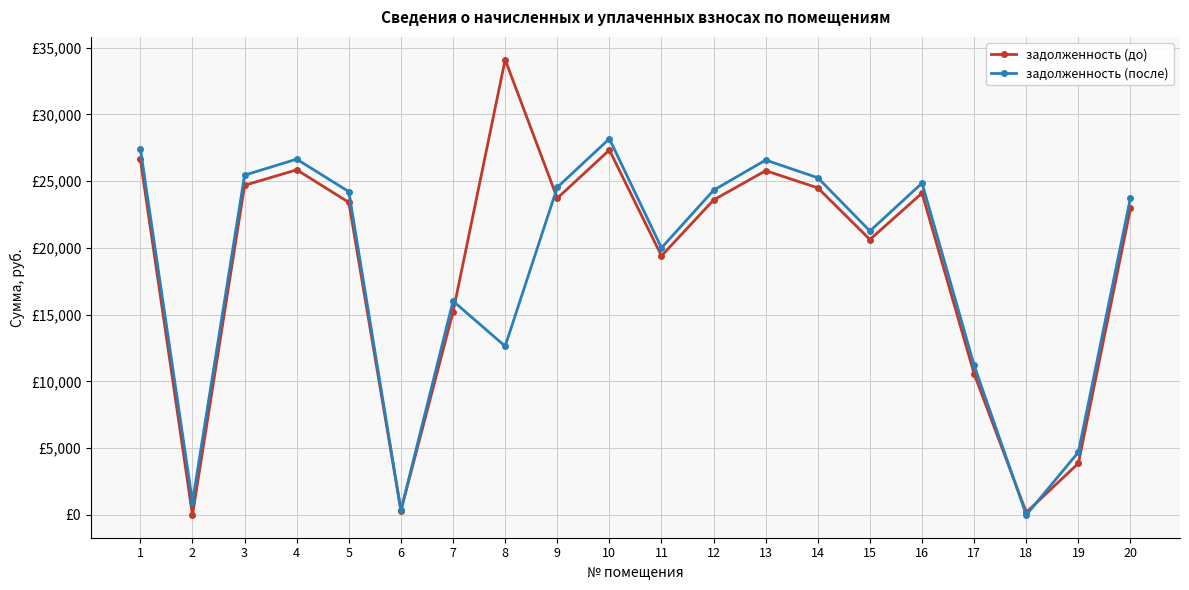

What is the total value across all series at 5?

47639.6